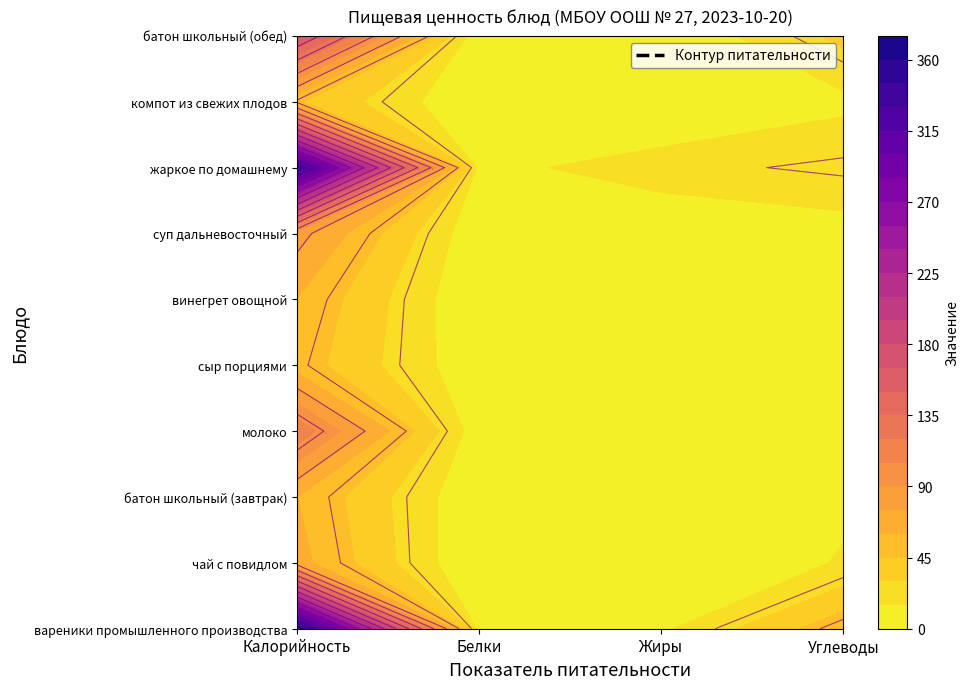

True or false: винегрет овощной has a value of 59.8 at Калорийность.

True